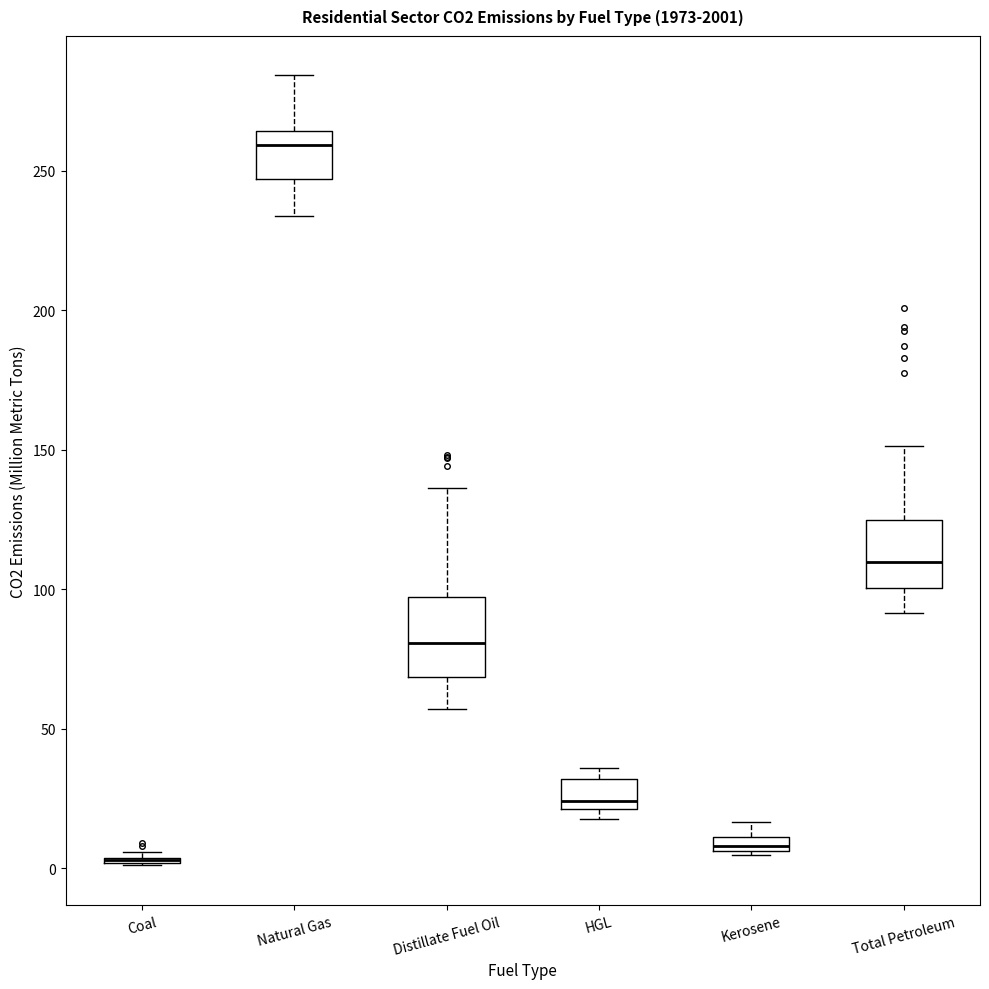

Where does the median line of the box for Distillate Fuel Oil sit on the y-axis? The values are not printed on the chart, so give them approximately, as read against the axis.

80